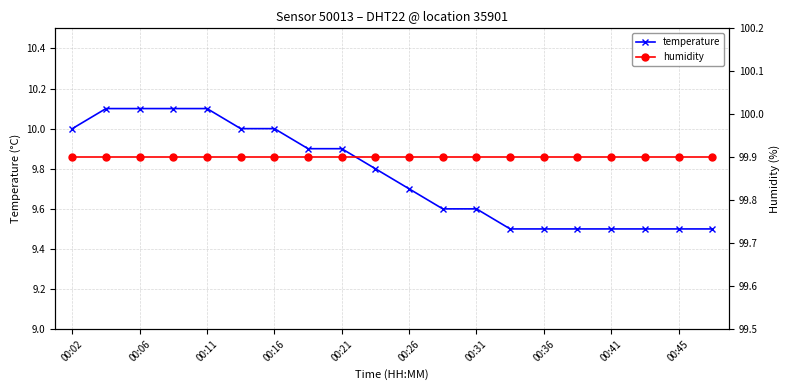

What is the minimum value for temperature?

9.5